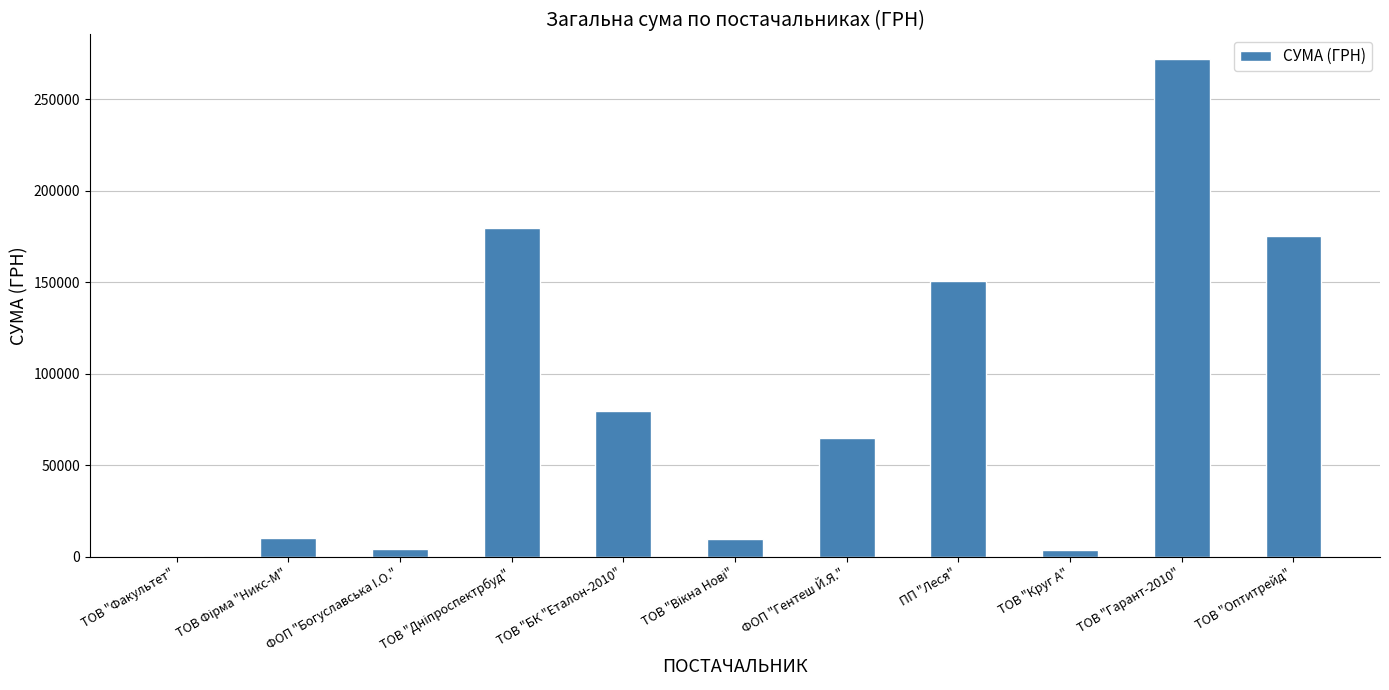

The value at ТОВ "Круг А" is 3953.3. True or false?

True